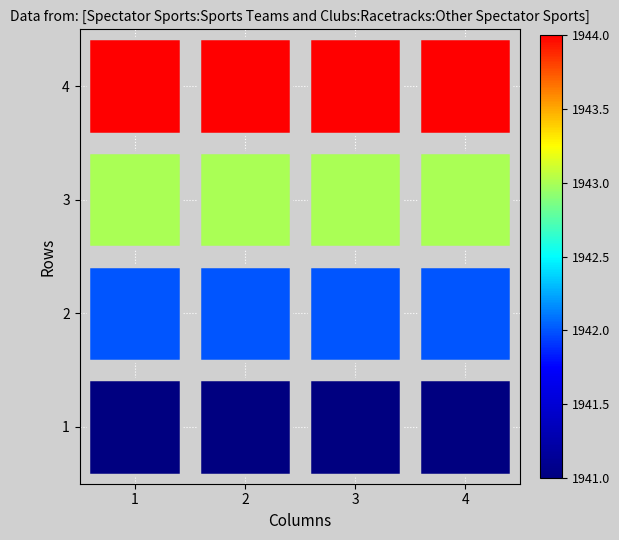

Rank the categories by 3 value from lowest to highest.

1, 2, 3, 4